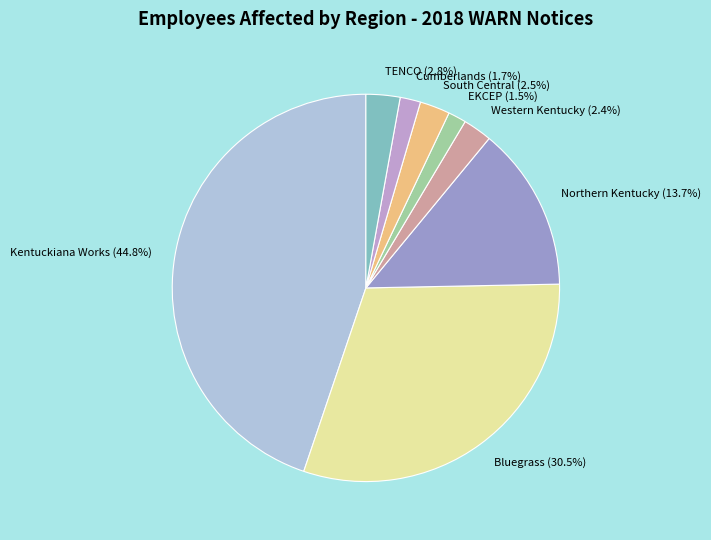

Does any single category account for the majority?

No